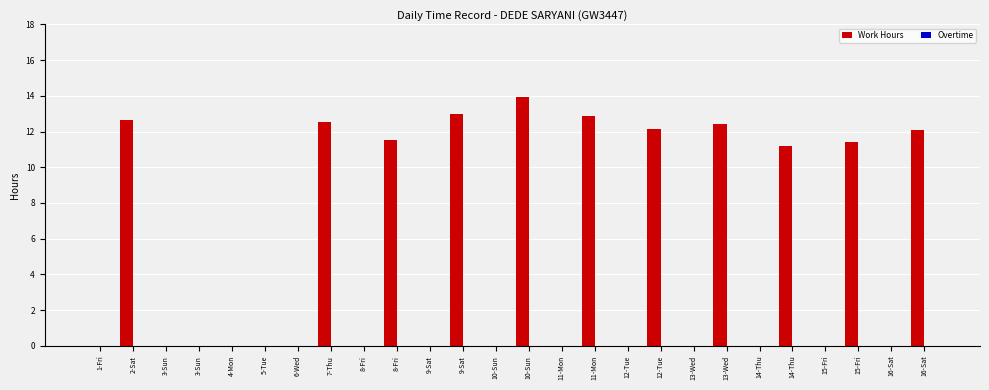

What is the maximum value shown in the chart?

13.9